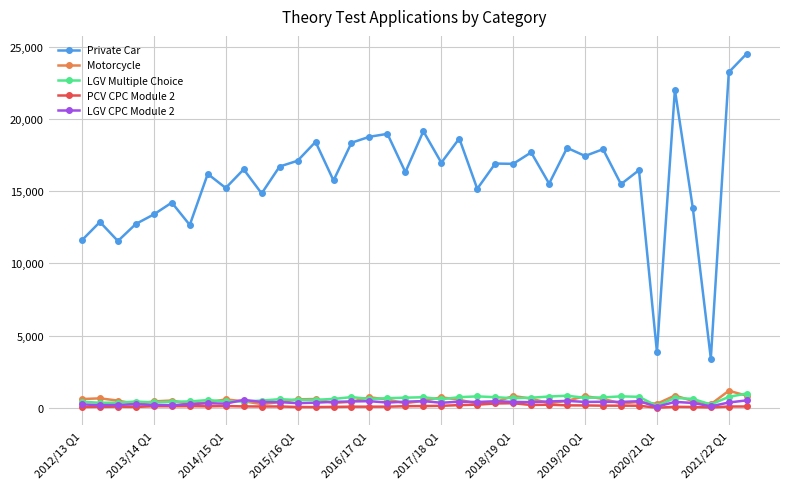

What is the maximum value shown in the chart?

24512